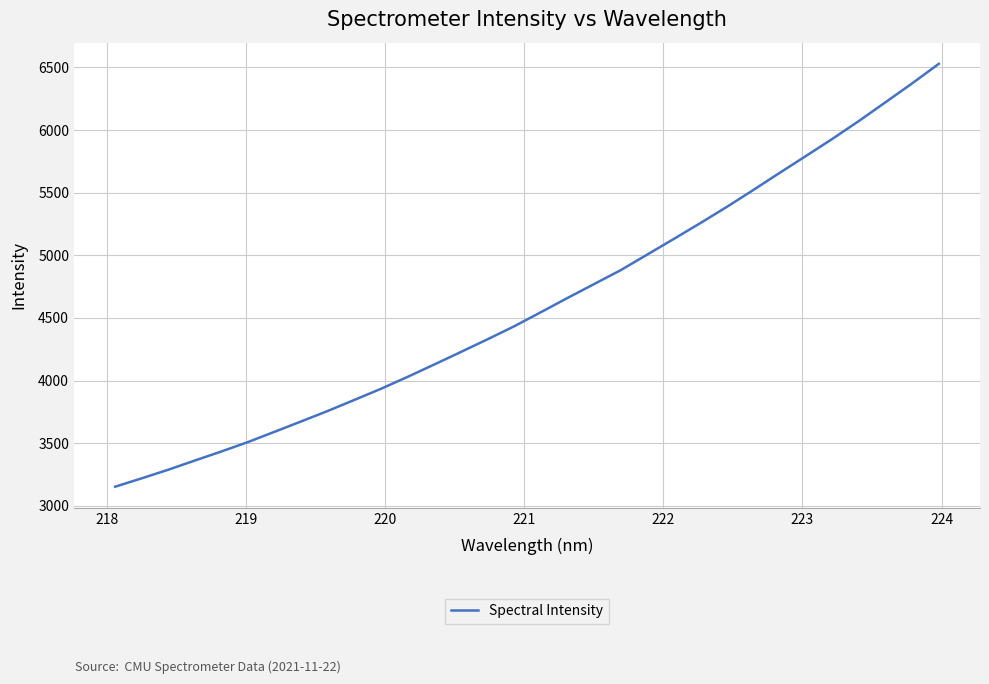

What is the sum of all values?

147655.8